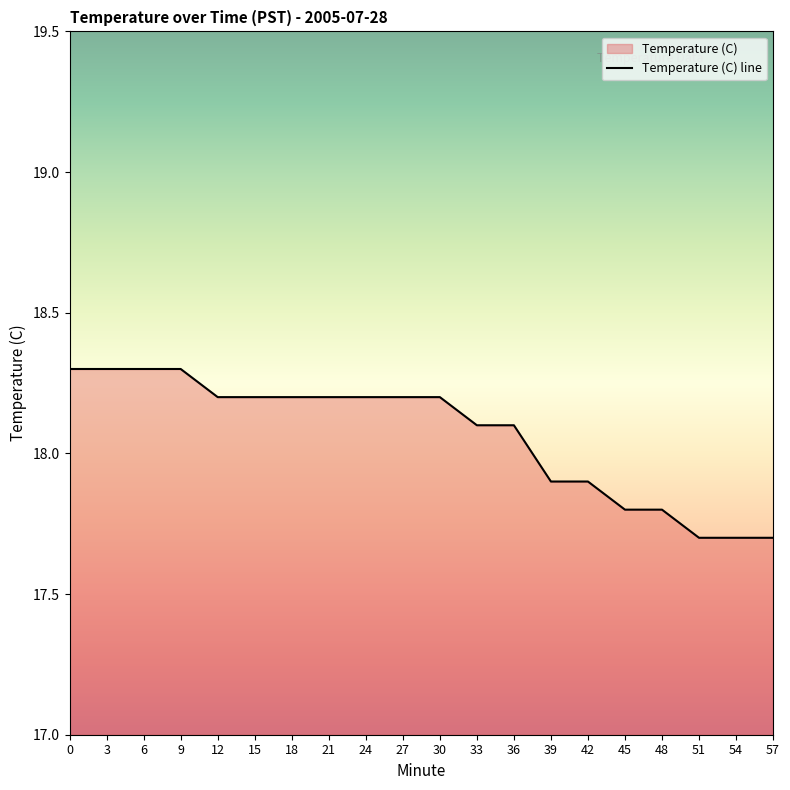

Reading right to left, transcribe all the data shown in this chart.

57=17.7	54=17.7	51=17.7	48=17.8	45=17.8	42=17.9	39=17.9	36=18.1	33=18.1	30=18.2	27=18.2	24=18.2	21=18.2	18=18.2	15=18.2	12=18.2	9=18.3	6=18.3	3=18.3	0=18.3